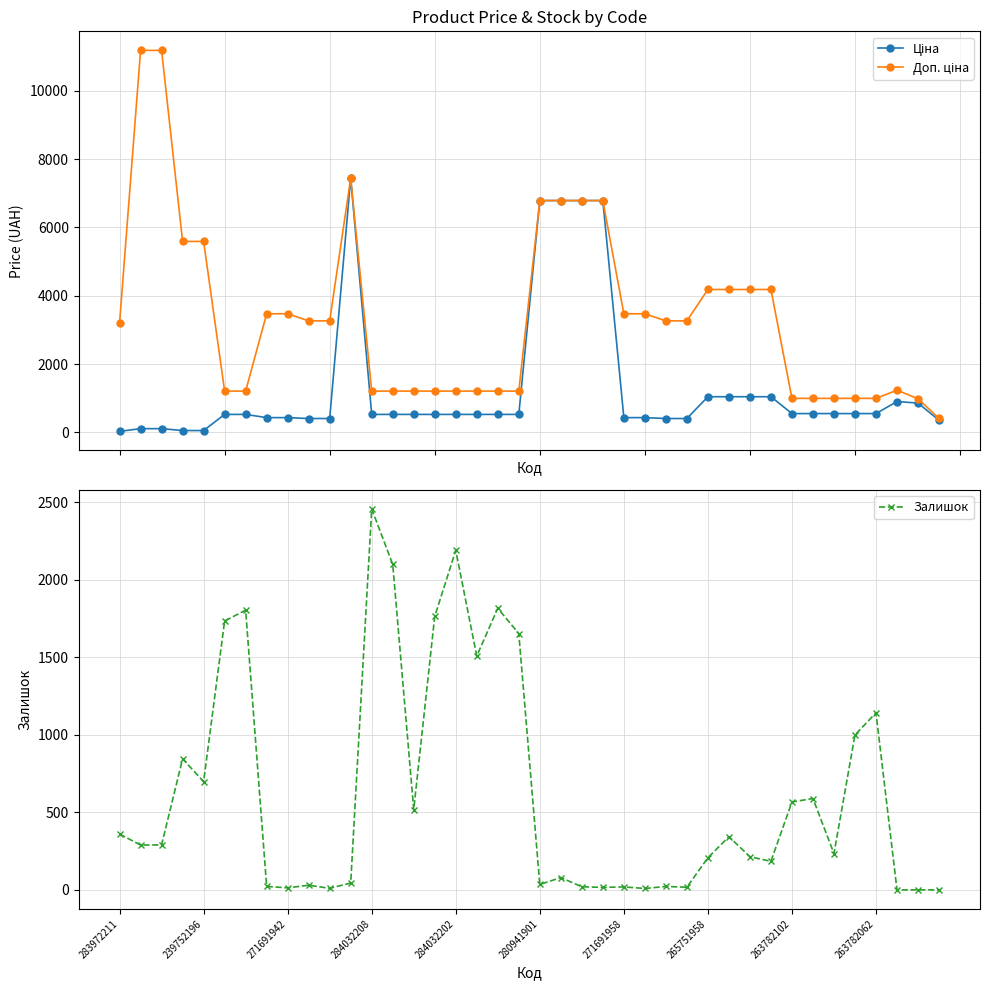

The Залишок series shows 1187 at 239752196. True or false?

False